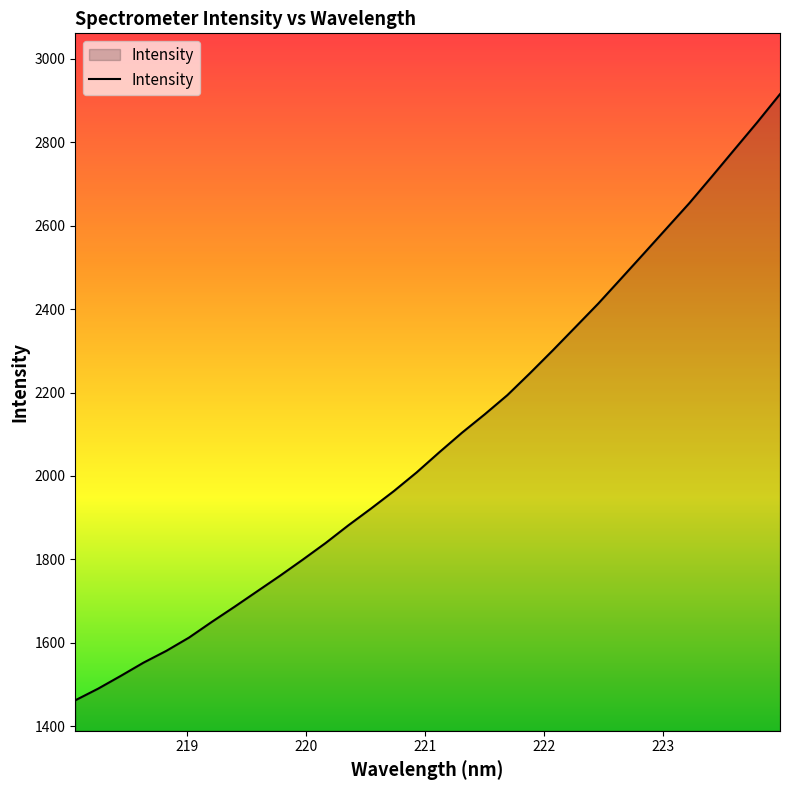

What is the difference between the maximum and minimum values?

1453.9